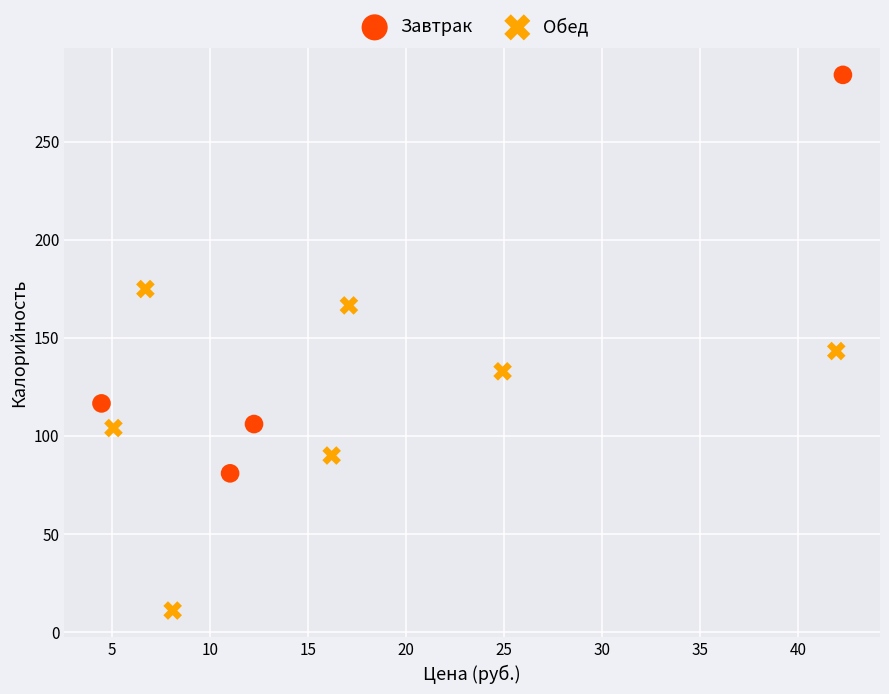

Which series reaches the maximum Y coordinate?

Завтрак